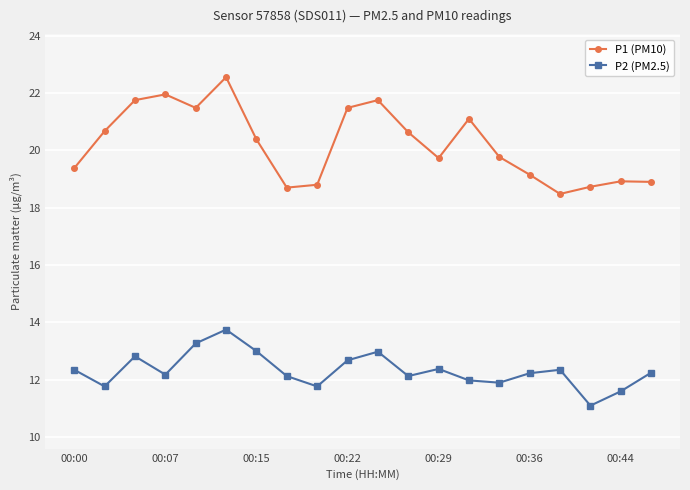

How many values in the P1 (PM10) series exceed 20?

10